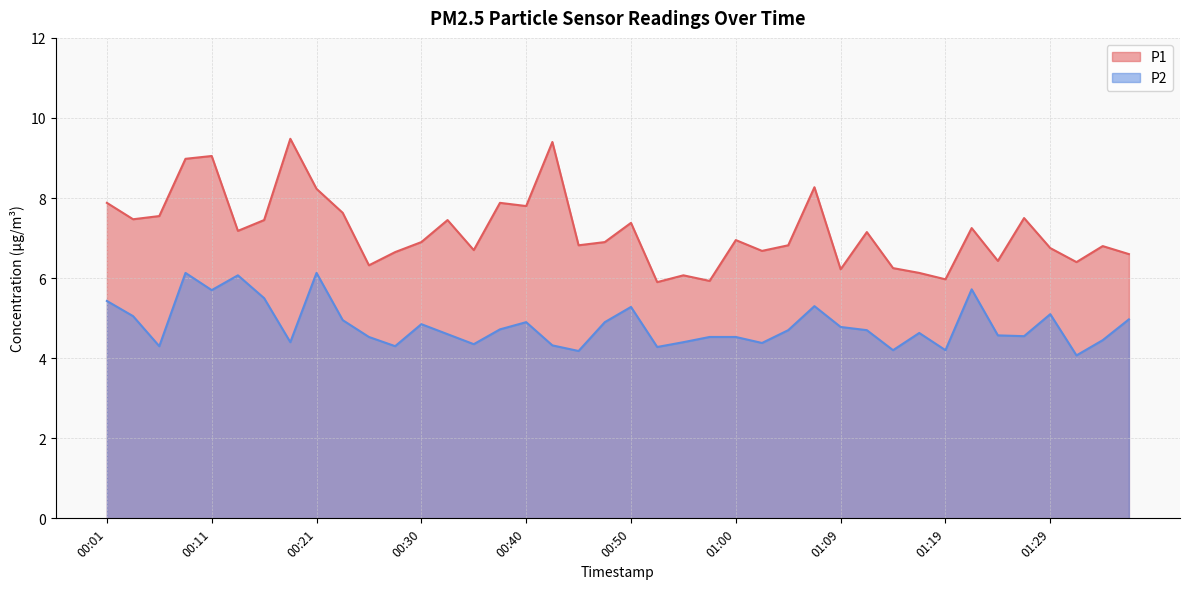

In P1, how many points are lower than both neighbors (excluding endpoints)?

13